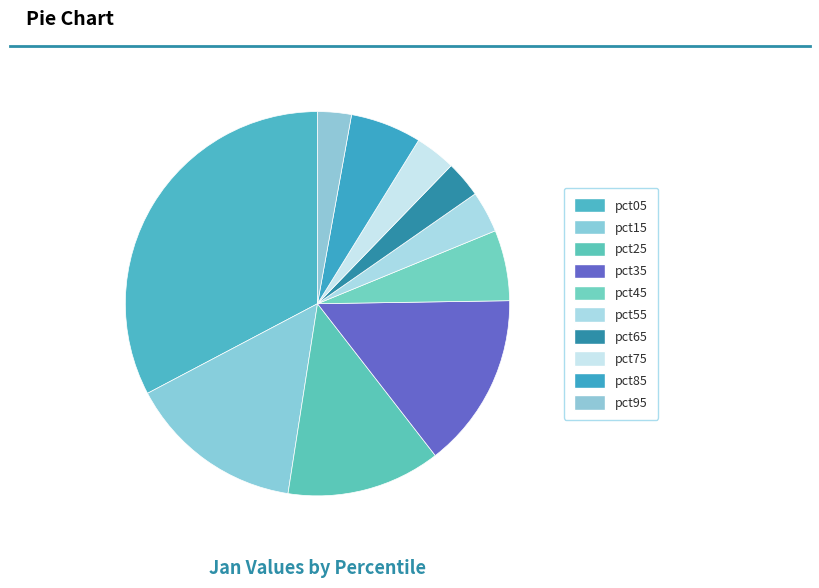

How many slices are in this pie chart?

10